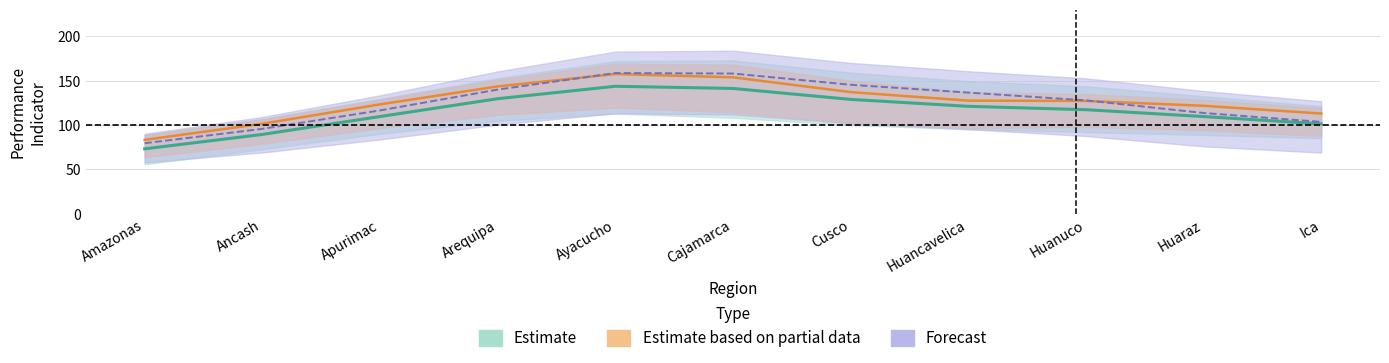

What is the label of the 1st point from the right?

Ica